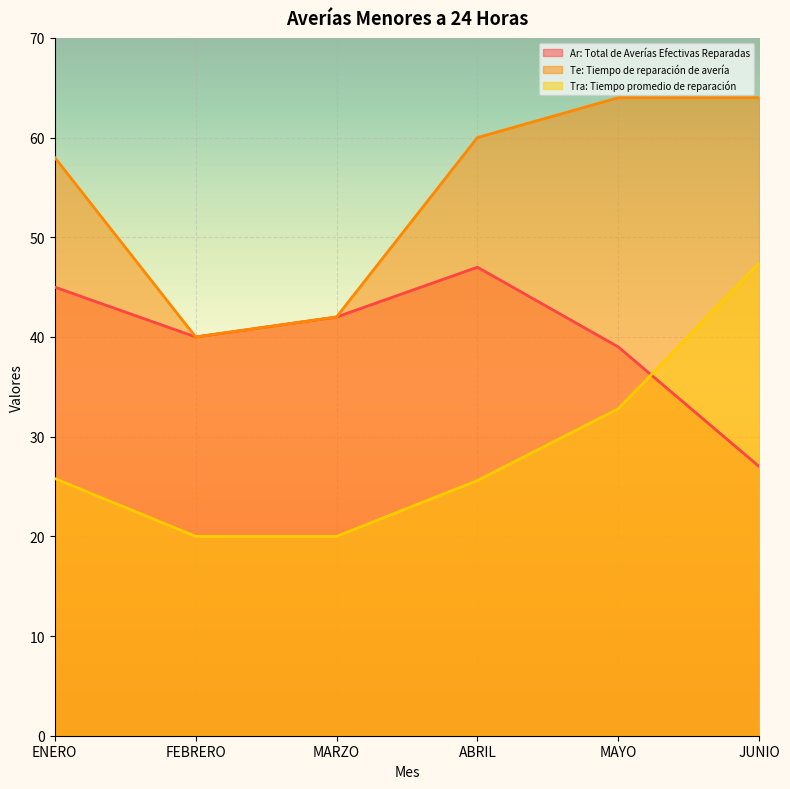

Is the value of Te: Tiempo de reparación de avería at ENERO greater than the value of Ar: Total de Averías Efectivas Reparadas at ABRIL?

Yes